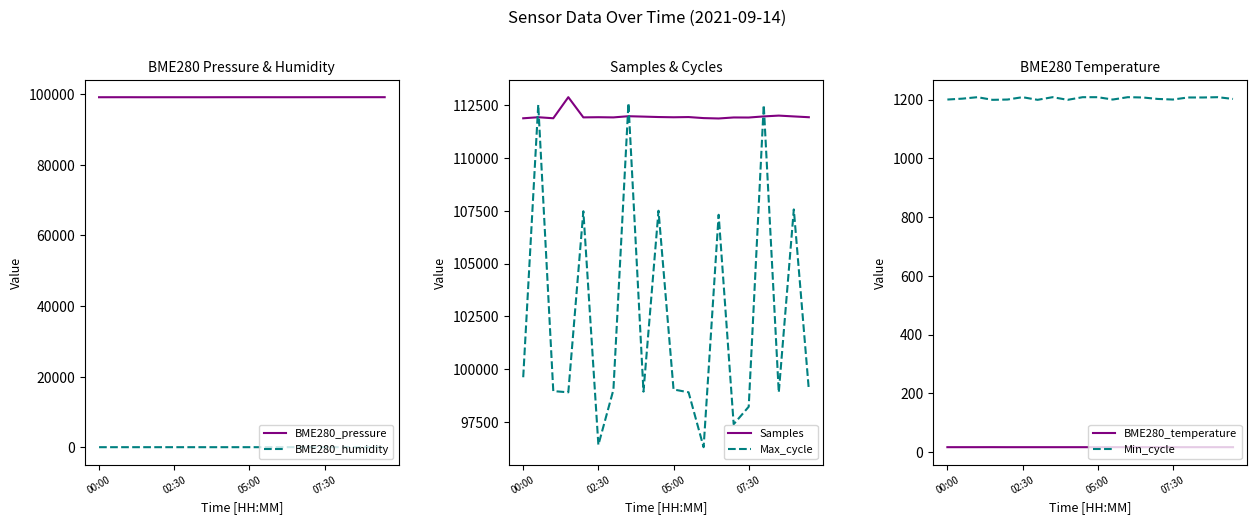

True or false: BME280_humidity and BME280_pressure intersect in this chart.

False